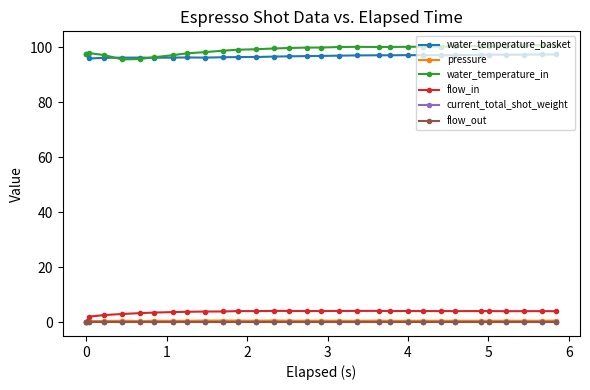

How many intersections are there between water_temperature_basket and water_temperature_in?

2